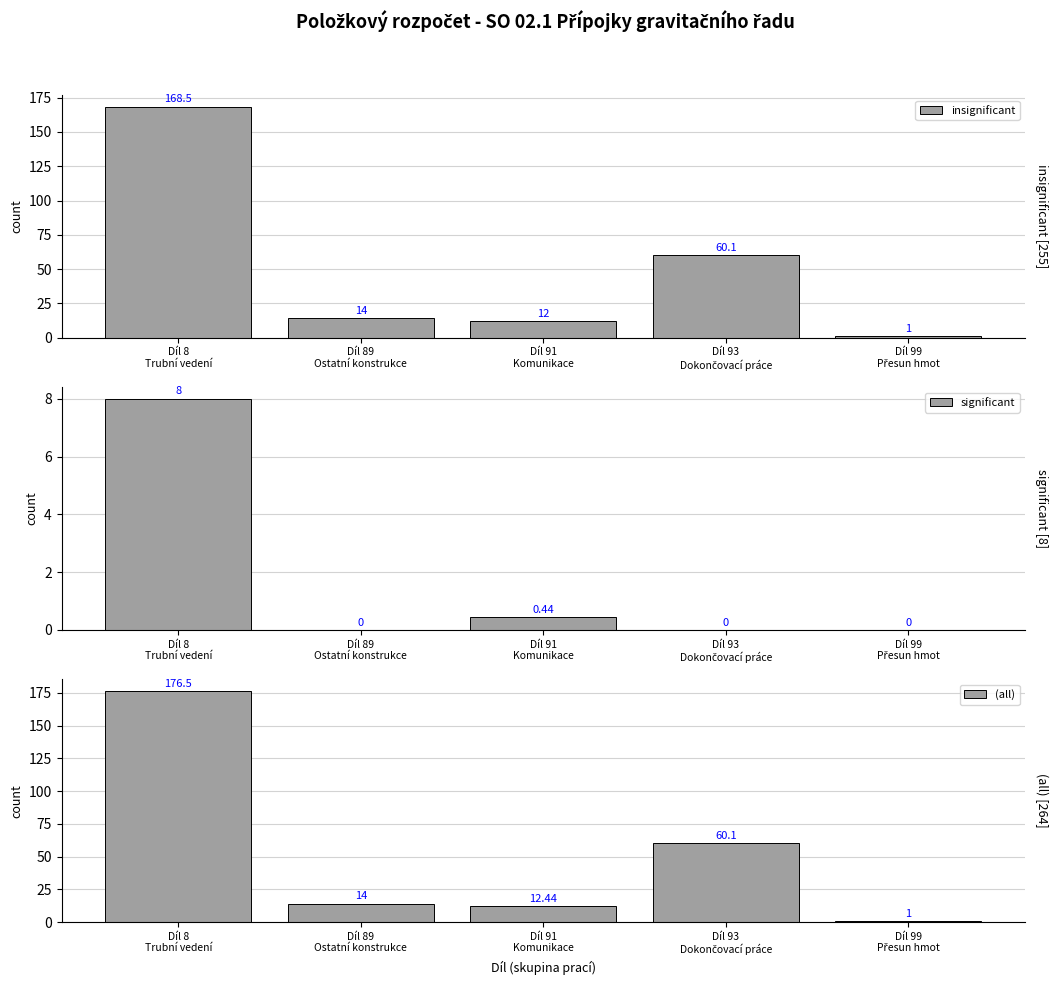

Which series has the largest total across all categories?

(all)